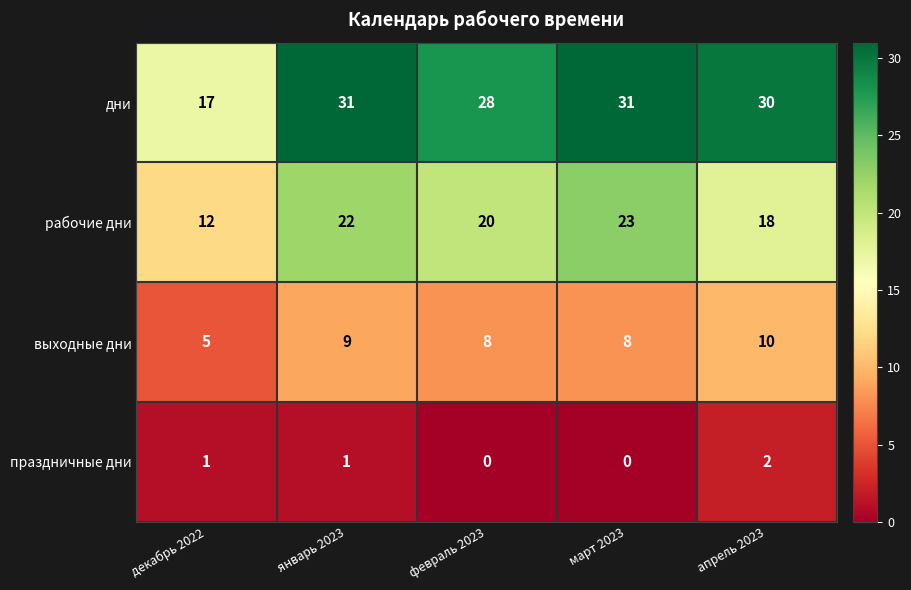

What is the sum of the выходные дни values at март 2023 and декабрь 2022?

13